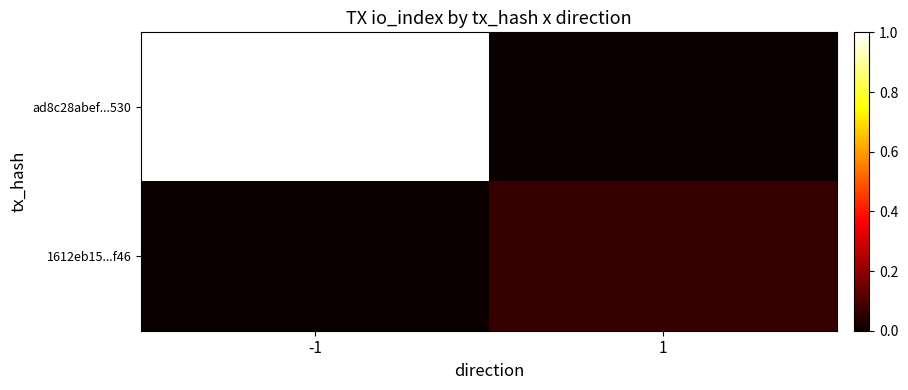

Which has a higher value, -1 or 1?

-1